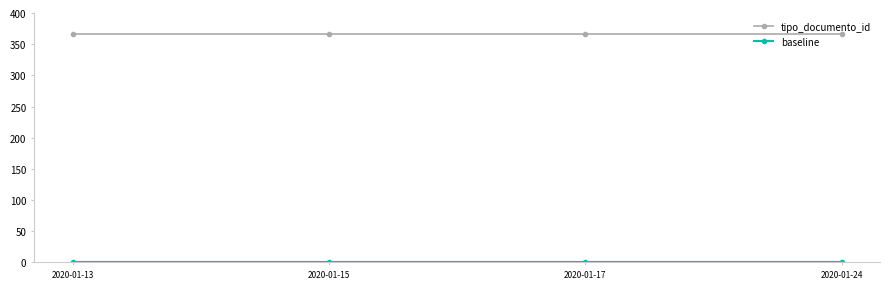

The value of tipo_documento_id at 2020-01-17 is 593. True or false?

False